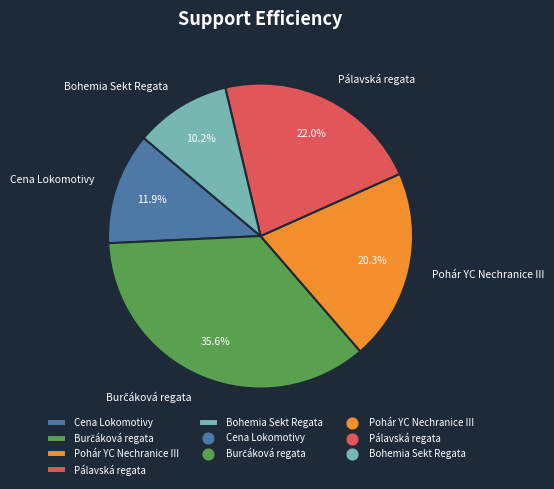

To the nearest percent, what is the average slice percentage?

20%